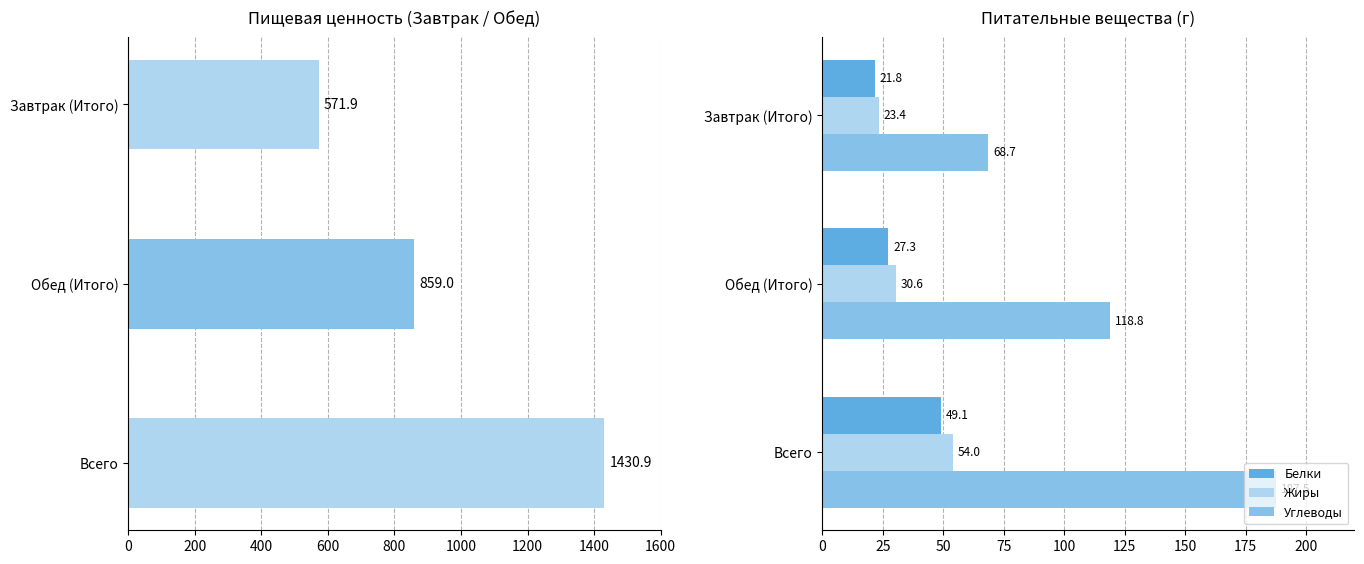

How many distinct data groups are displayed?

4